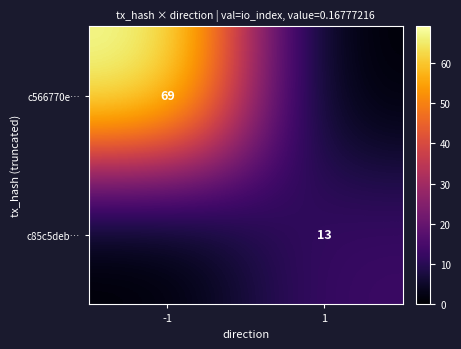

The value of c85c5deb… at 1 is 21. True or false?

False